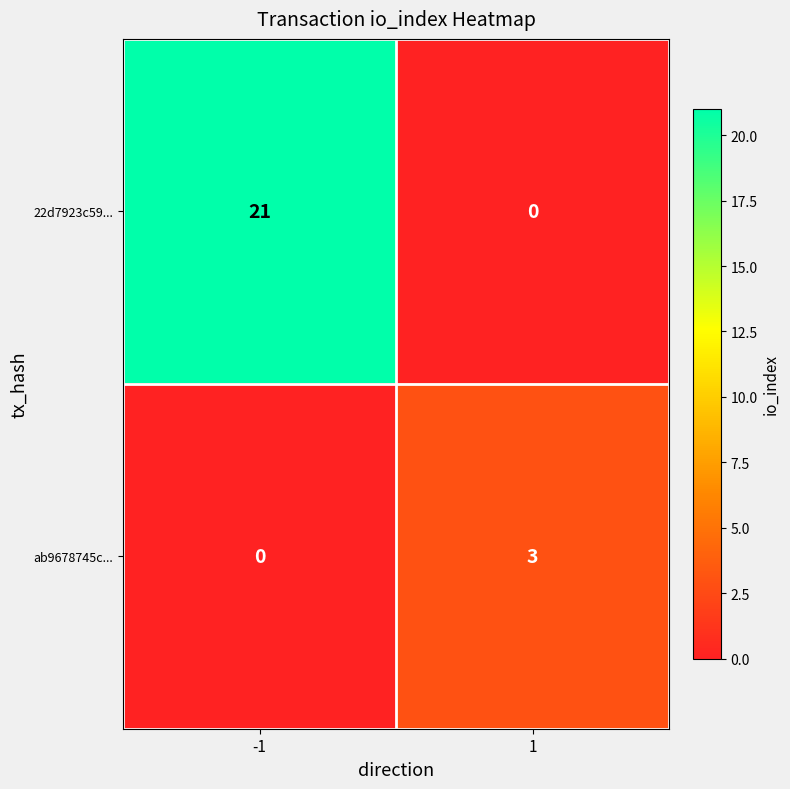

What is the difference between the maximum and minimum values in the 22d7923c59... series?

21